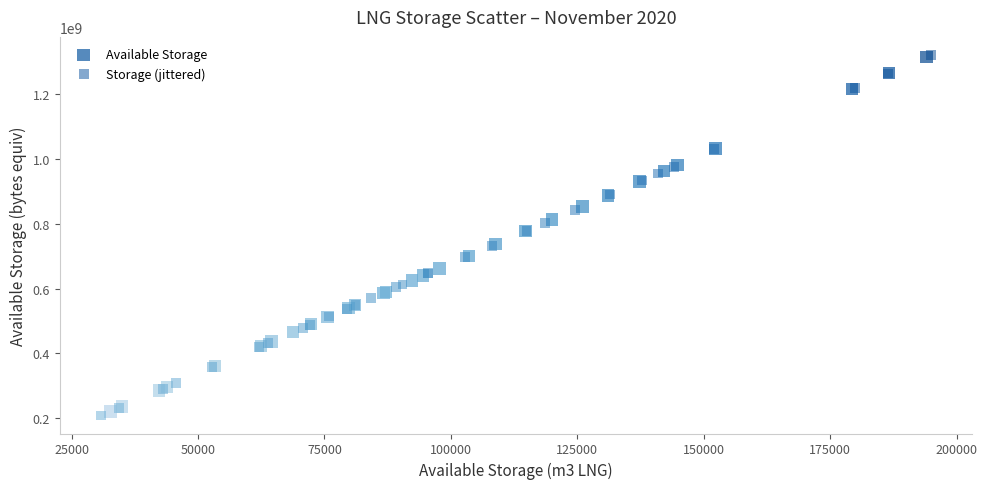

What are all the series names shown in the legend?

Available Storage, Storage (jittered)